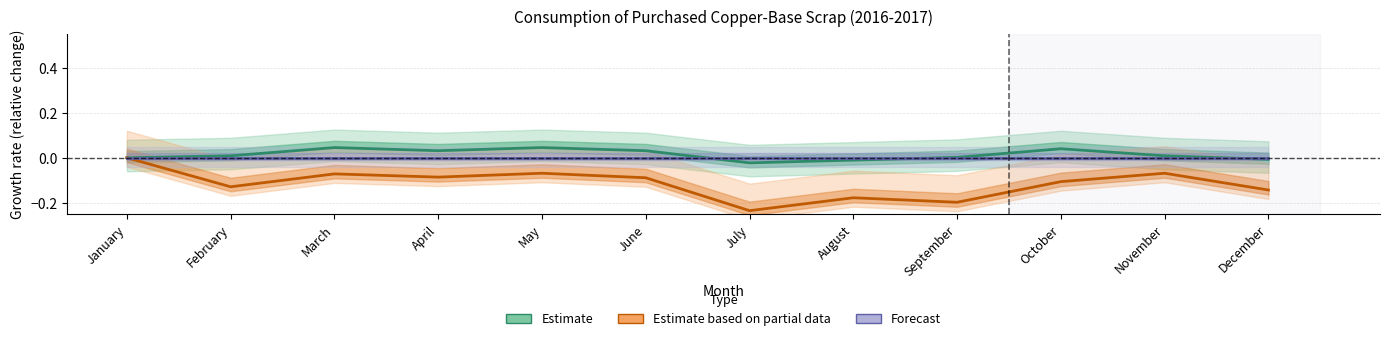

At which label does Estimate (Brass & wire-rod mills New scrap) reach its minimum?

July